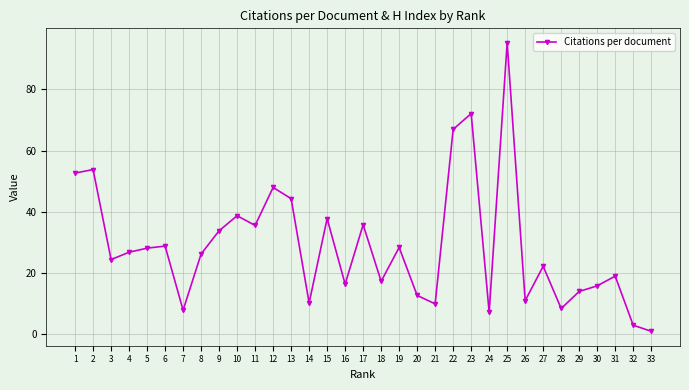

What is the average value?

28.9